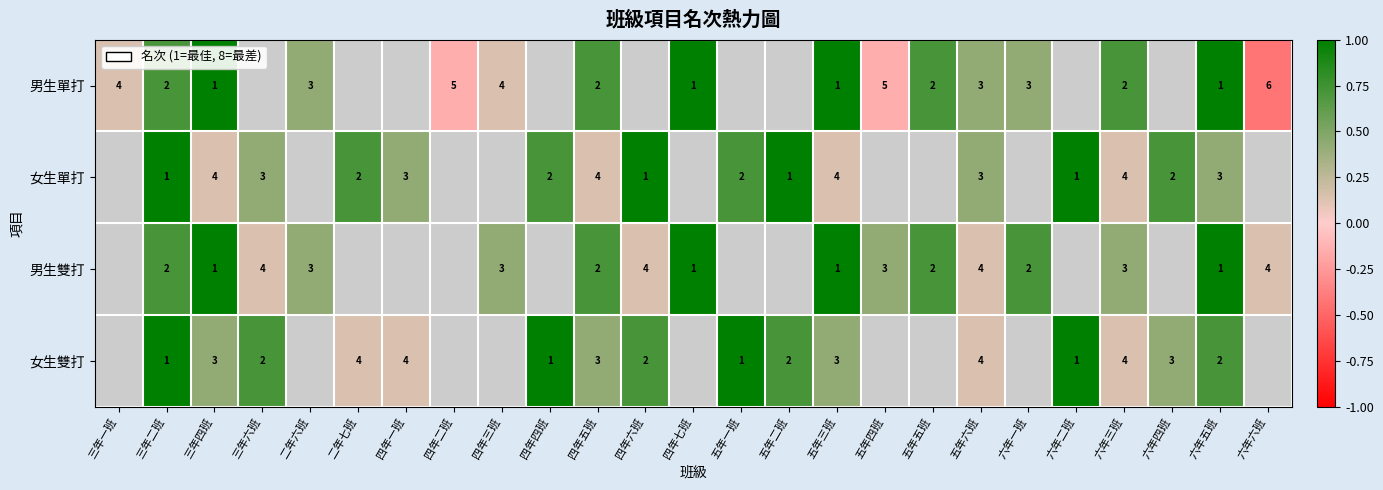

True or false: 女生單打 has a value of 0.1 at 六年五班.

False